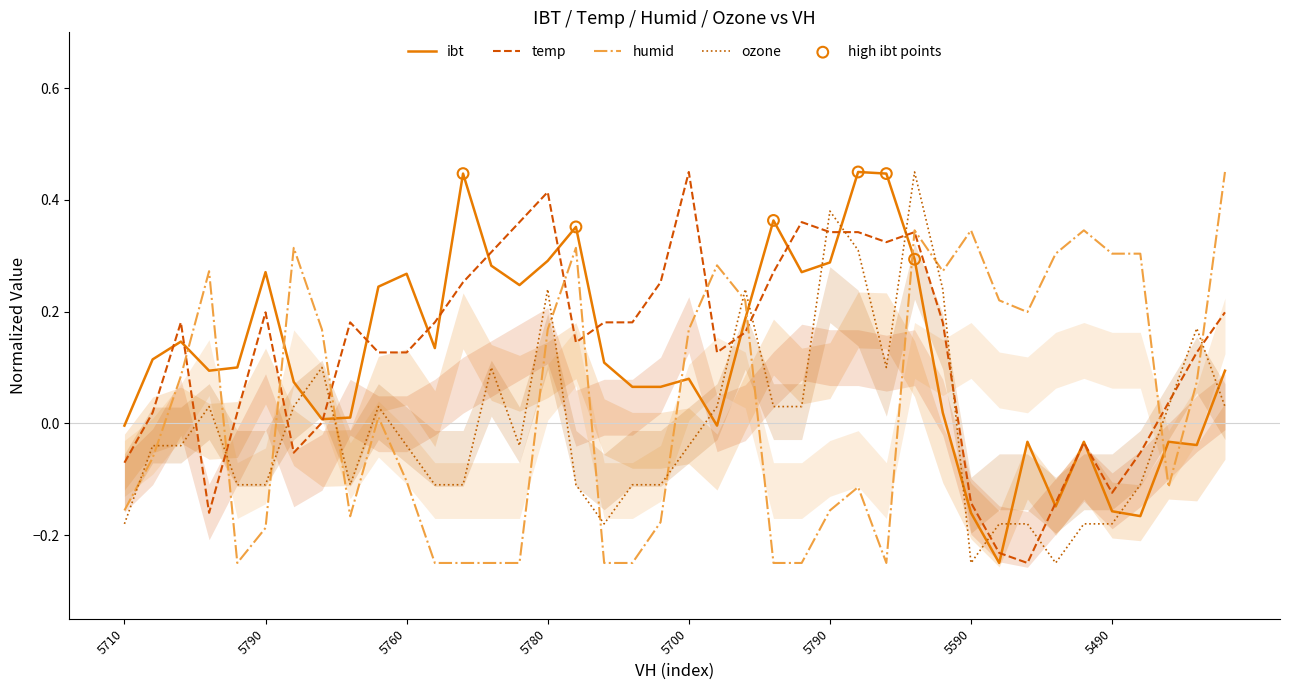

At which category is the sum across all series the highest?

28